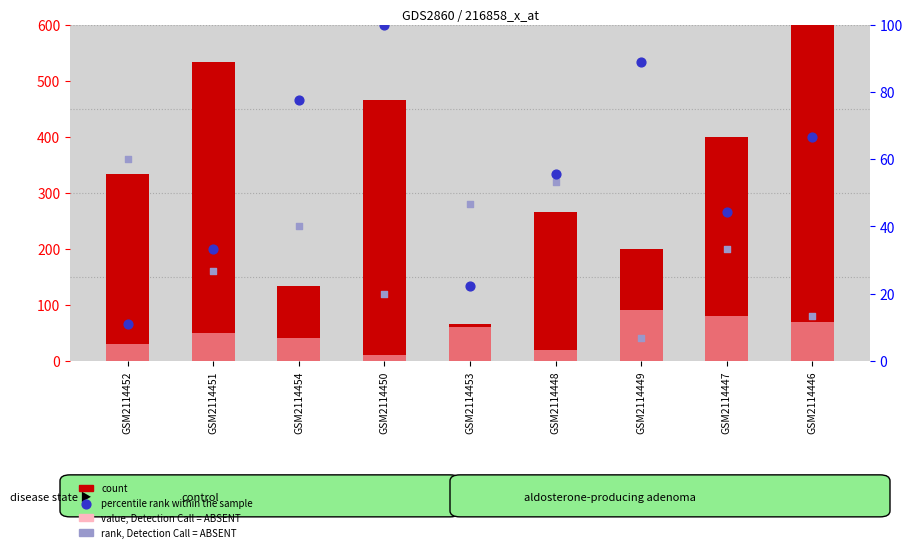

Which series has the largest total across all categories?

count